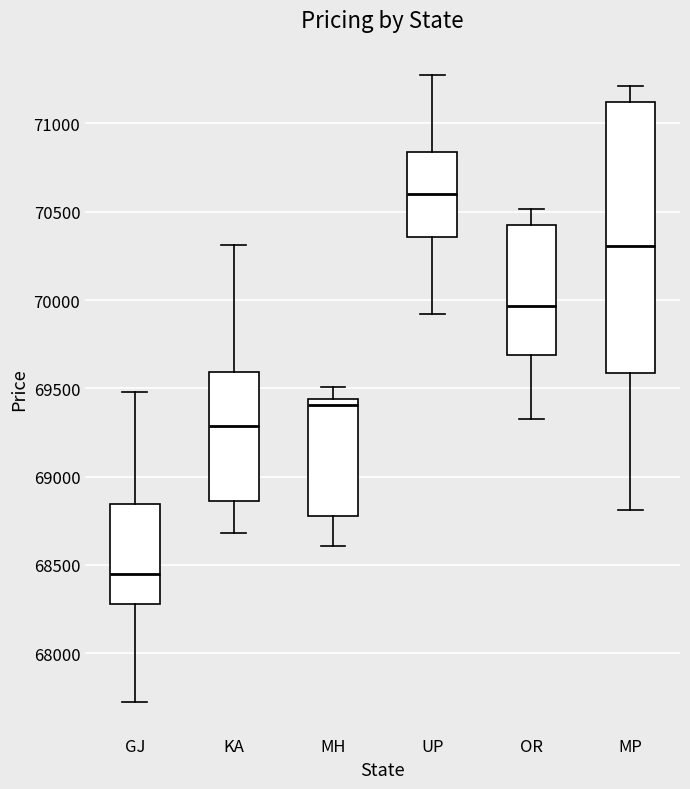

Reading left to right, read every box against the y-axis: the position of its median line, the range the box covers, and the ends of its whiskers. The values are not printed on the chart, so give them approximately, as read against the axis.

GJ: median 68450, box 68300 to 68850, whiskers 67700 to 69500
KA: median 69300, box 68850 to 69600, whiskers 68700 to 70300
MH: median 69400, box 68800 to 69450, whiskers 68600 to 69500
UP: median 70600, box 70350 to 70850, whiskers 69900 to 71250
OR: median 69950, box 69700 to 70400, whiskers 69300 to 70500
MP: median 70300, box 69600 to 71100, whiskers 68800 to 71200